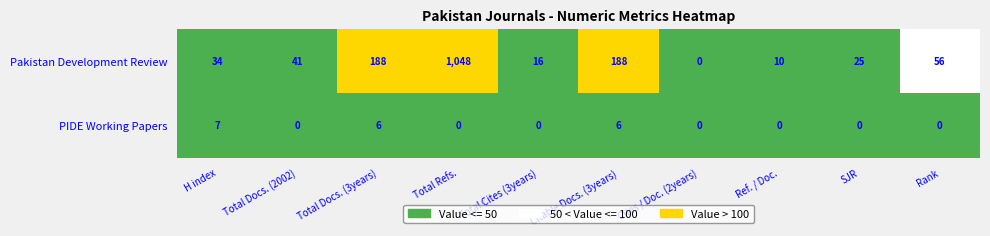

What is the difference between the highest and lowest values at Total Docs. (3years)?

182